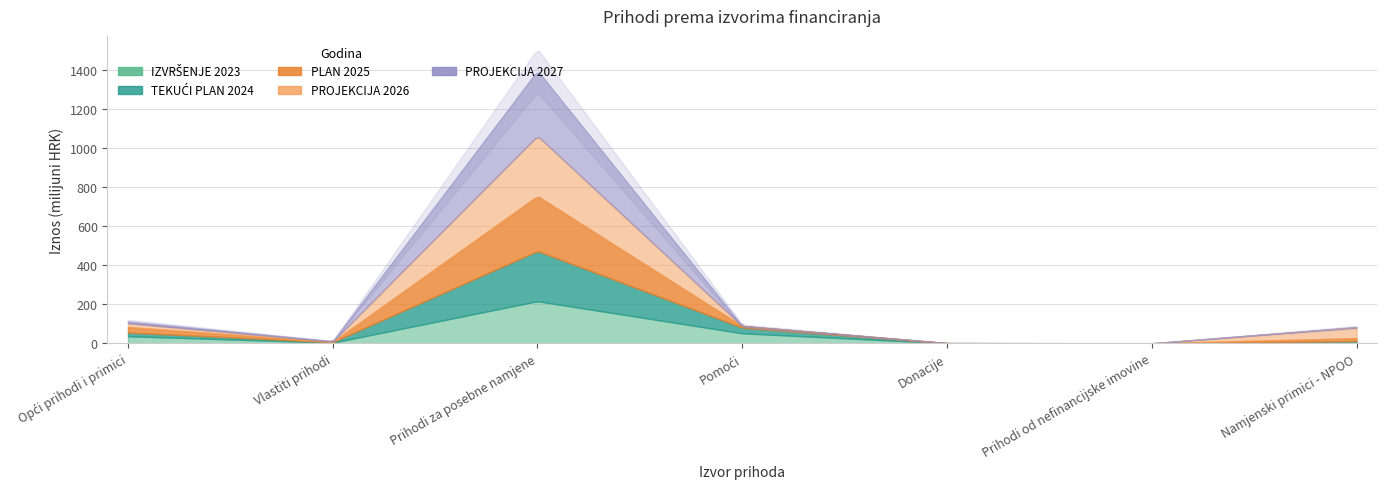

Does the chart have visible grid lines?

Yes